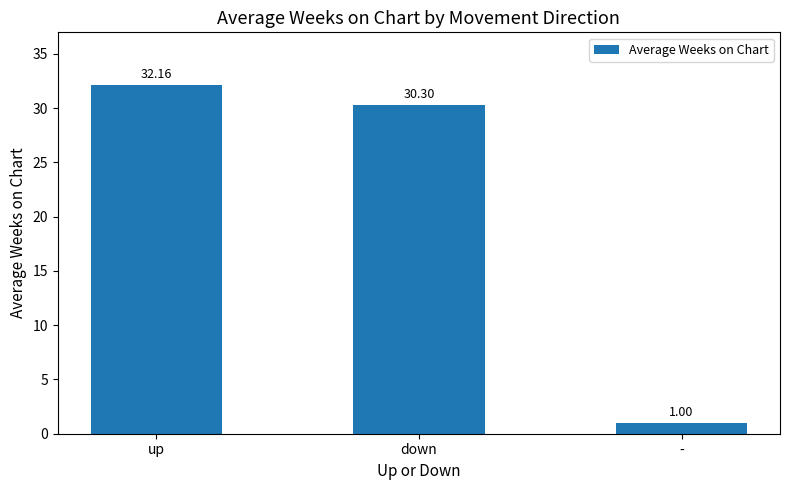

What is the ratio of the value at up to the value at -?

32.2